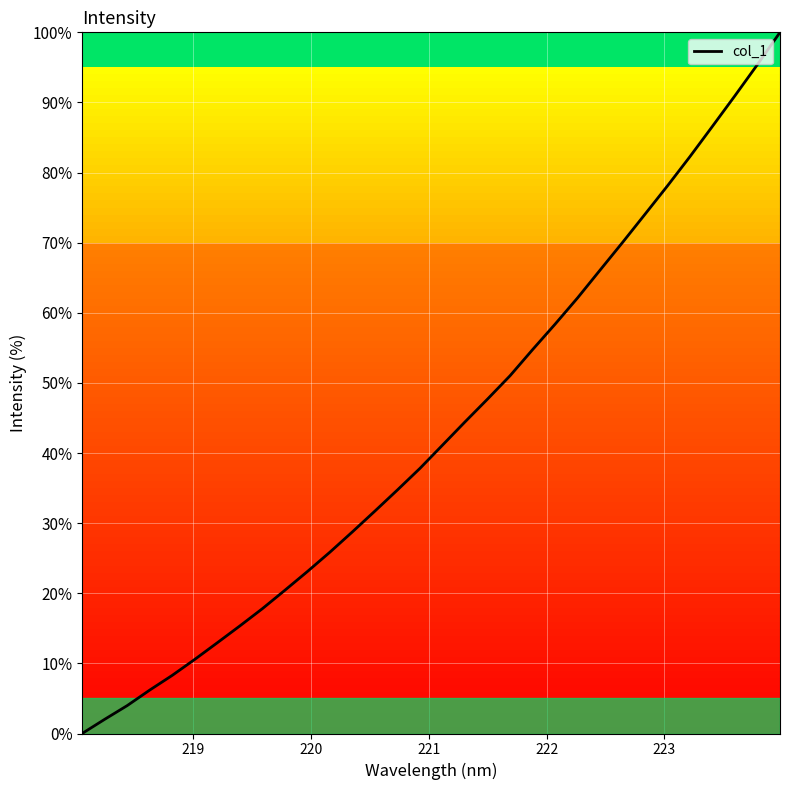

True or false: there are more than 1 points higher than both neighbors.

False